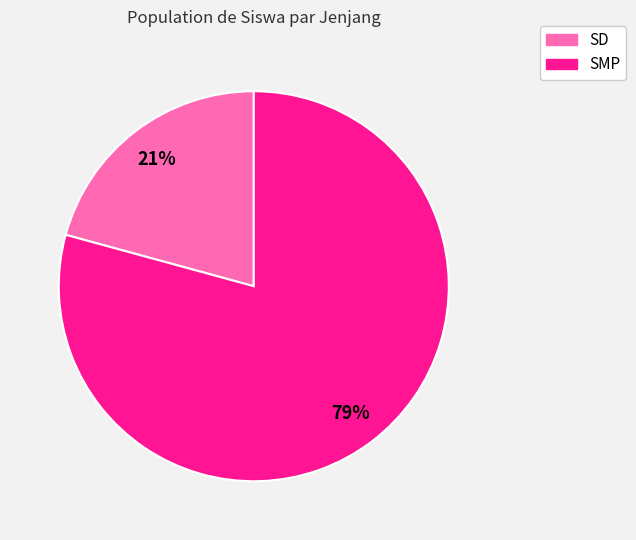

What is the smallest slice in the pie chart?

SD